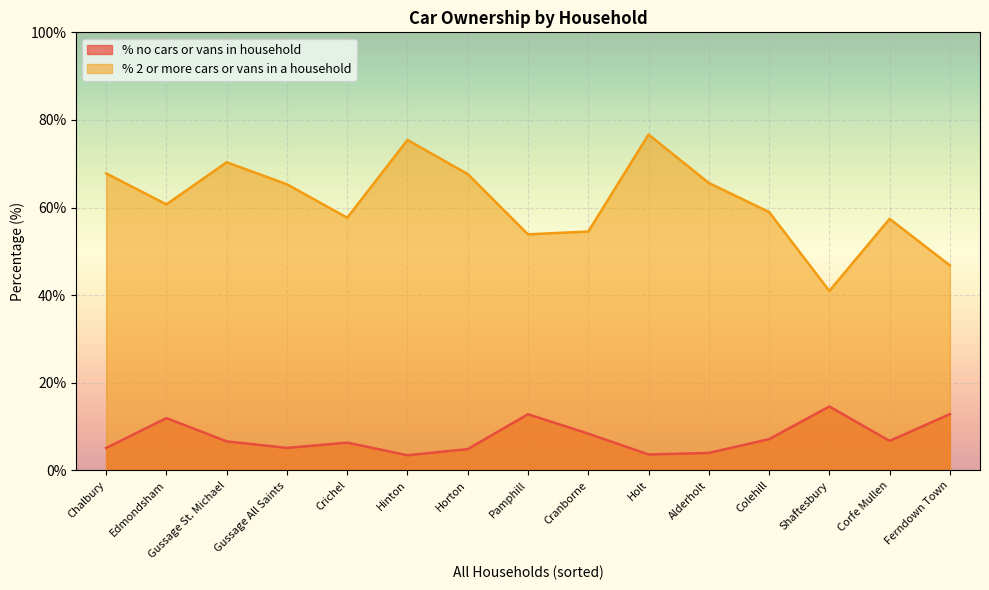

Which series has the largest total across all categories?

% 2 or more cars or vans in a household